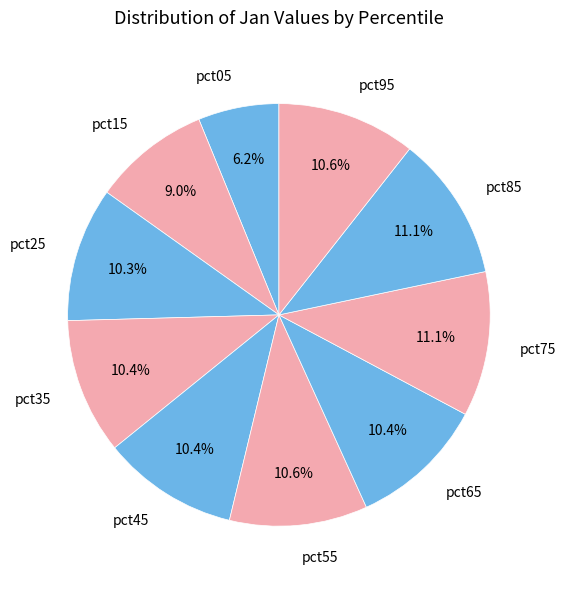

What percentage do pct95 and pct45 together represent?

21.0%